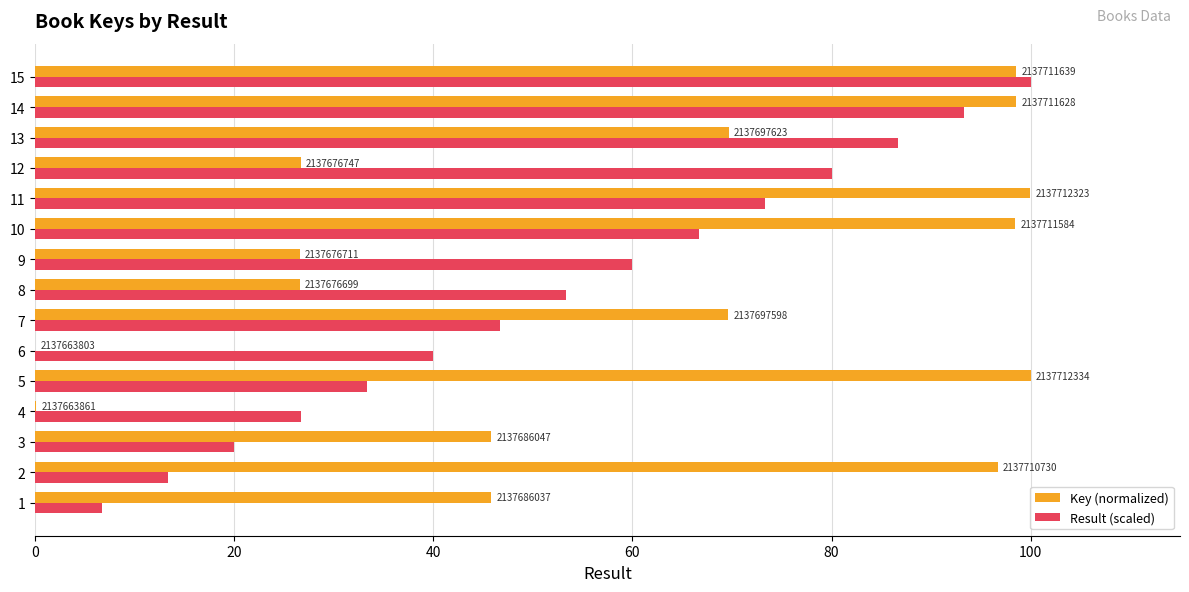

Rank the series by their average value, from highest to lowest.

Key (normalized), Result (scaled)